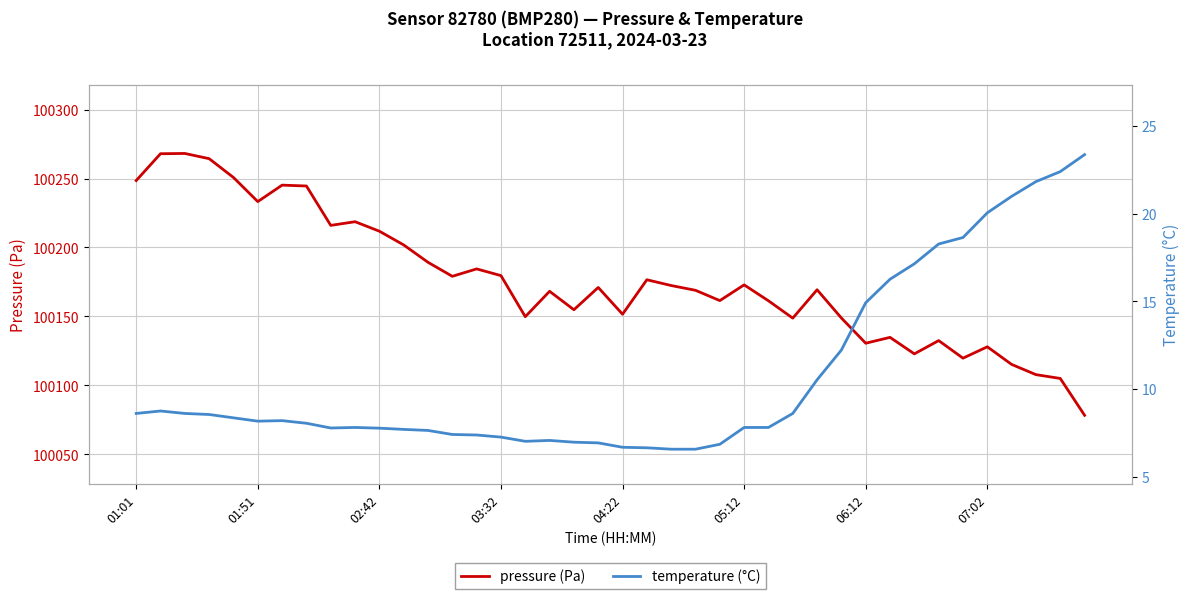

At which label does pressure (Pa) first exceed 100171?

01:01